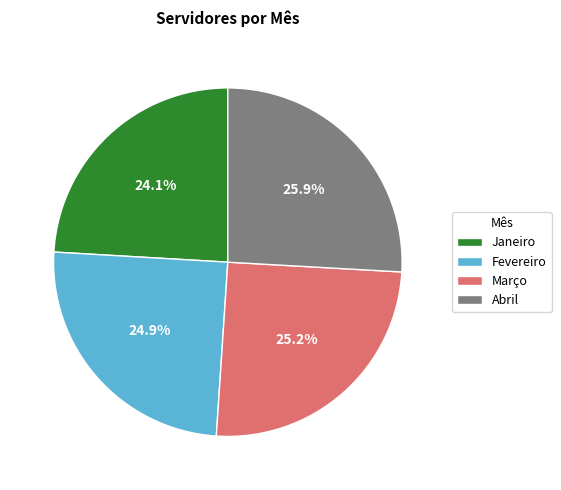

What percentage is the Janeiro slice, to the nearest percent?

24%